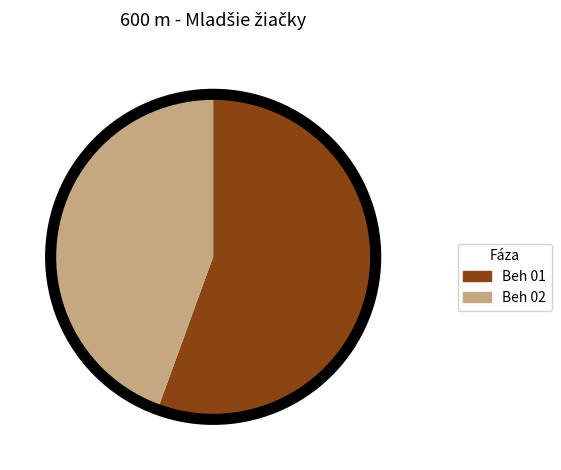

The Beh 01 slice represents 41% of the pie. True or false?

False